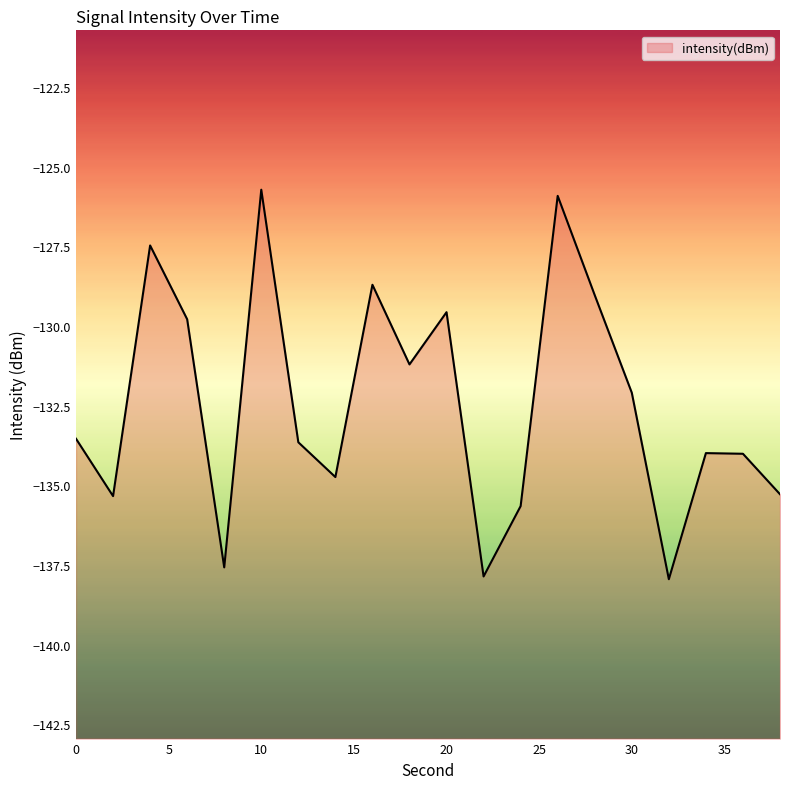

What is the smallest value displayed?

-137.9